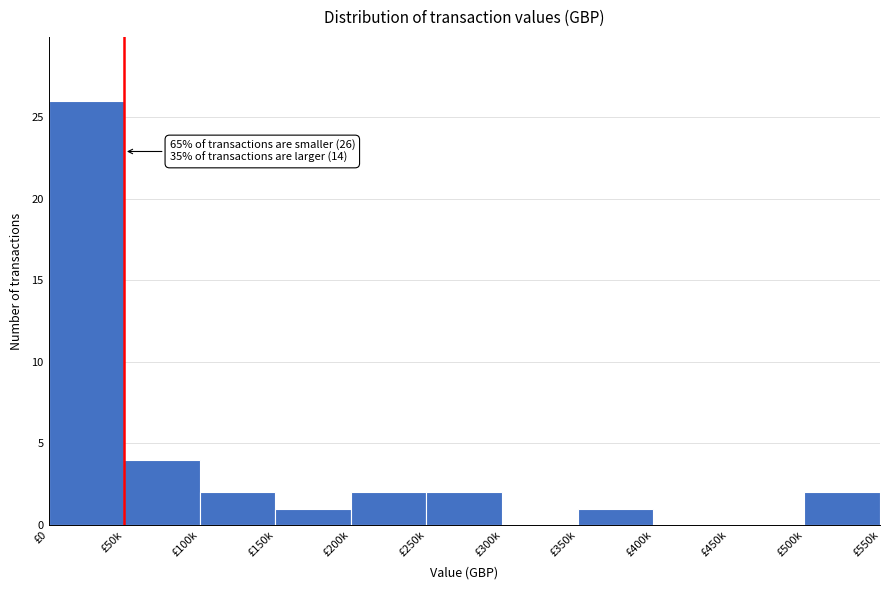

Reading left to right, list all the values displayed in this chart.

£0=26	£50k=4	£100k=2	£150k=1	£200k=2	£250k=2	£300k=0	£350k=1	£400k=0	£450k=0	£500k=2